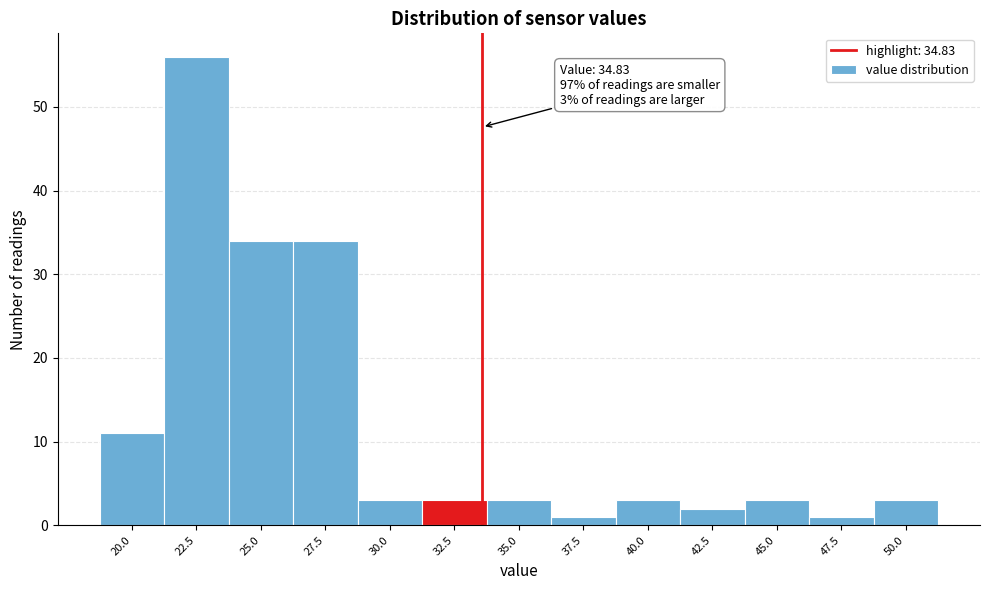

Reading left to right, what are all the values shown in this chart?

20.0=11	22.5=56	25.0=34	27.5=34	30.0=3	32.5=3	35.0=3	37.5=1	40.0=3	42.5=2	45.0=3	47.5=1	50.0=3